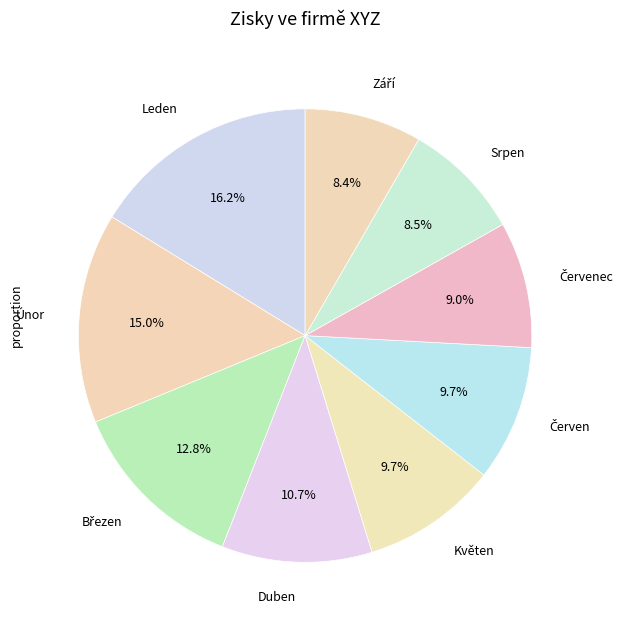

Approximately how many times larger is the value at Květen compared to Srpen?

1.1